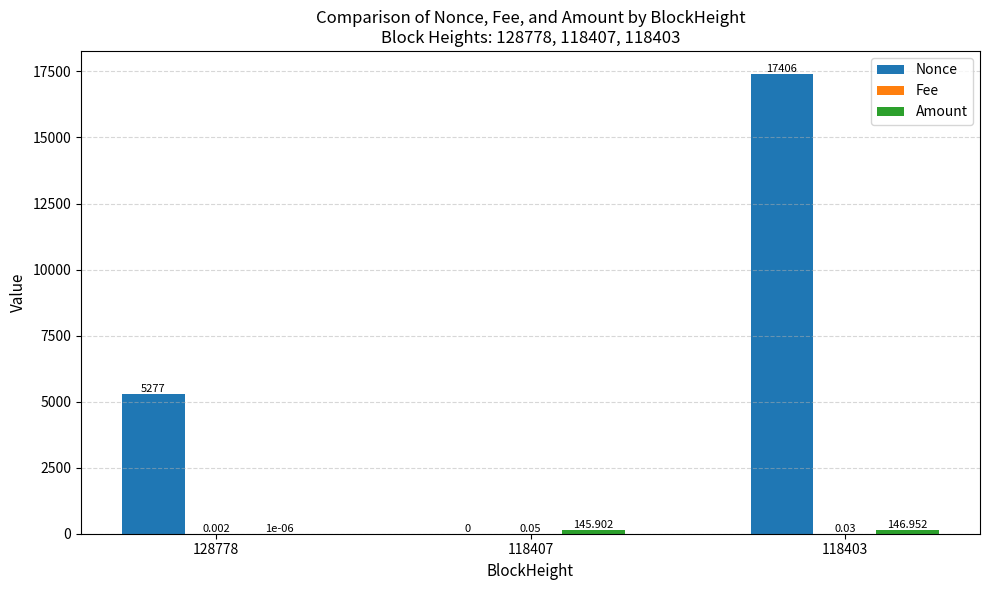

The value of Nonce at 118403 is 3950.5. True or false?

False